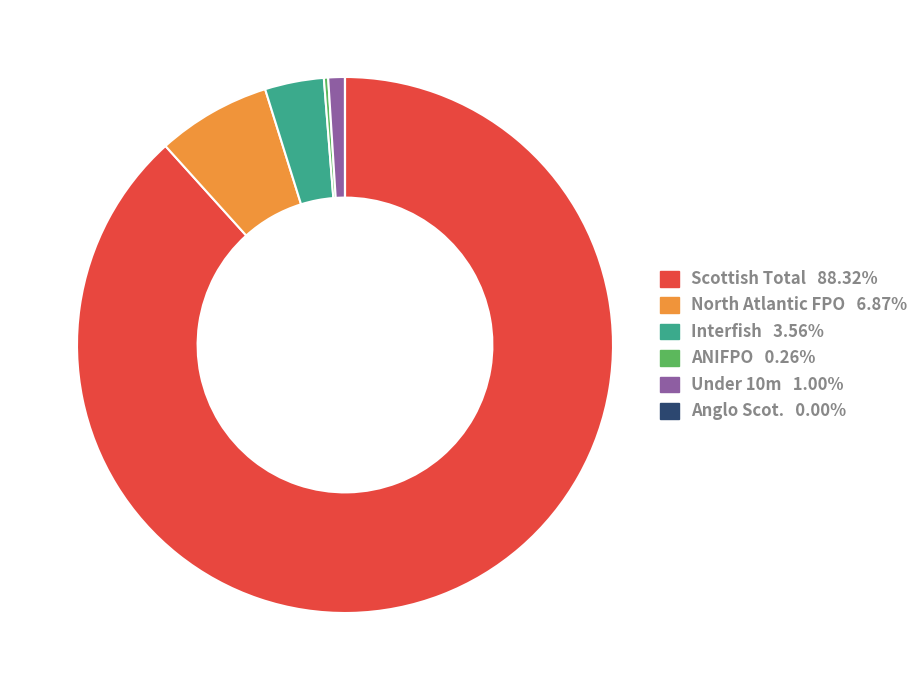

Is there any slice that represents more than half of the pie?

Yes